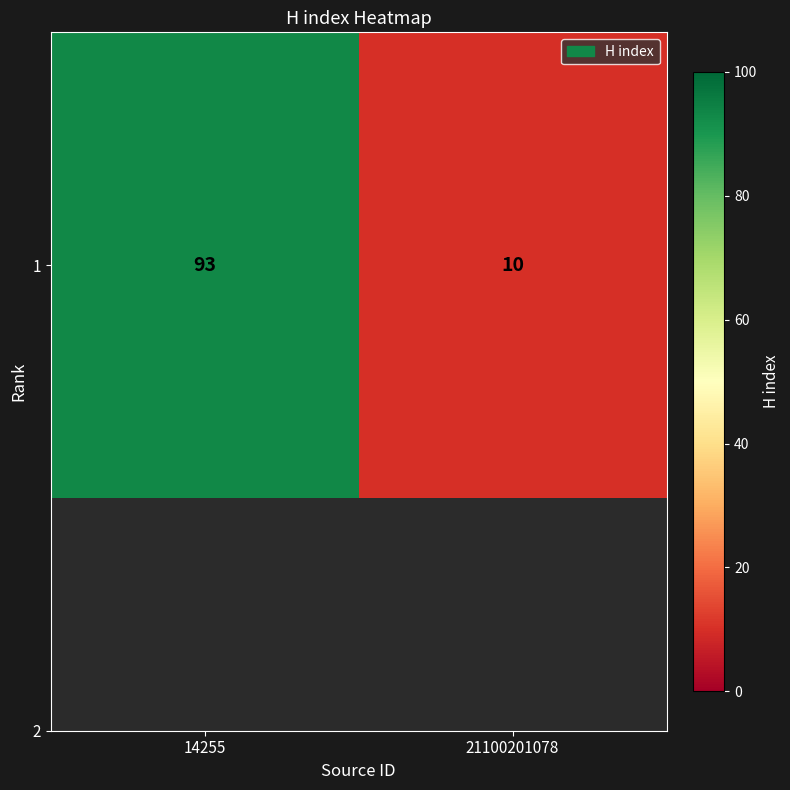

At which label is the value closest to 51?

21100201078